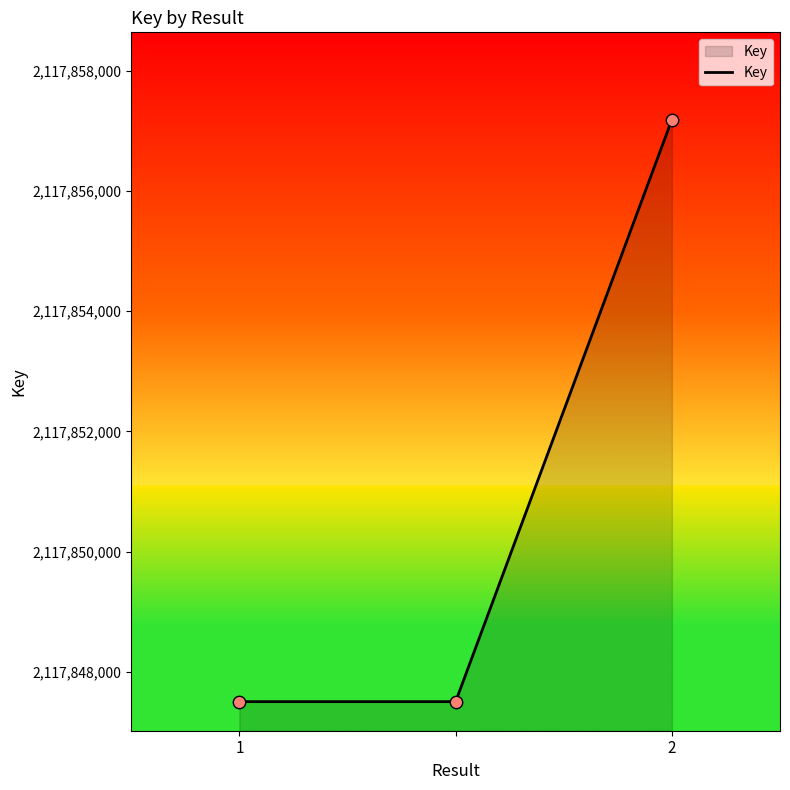

What is the average value?

2117850731